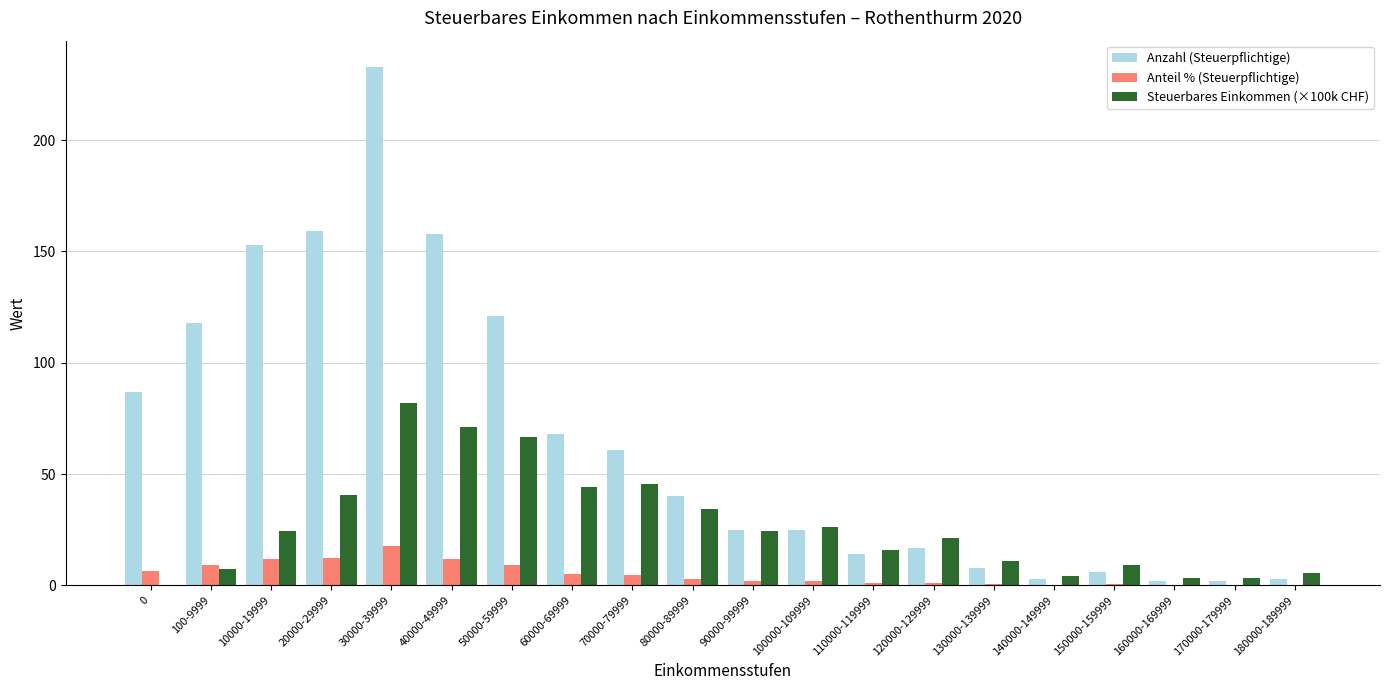

At which category is the sum across all series the highest?

30000-39999